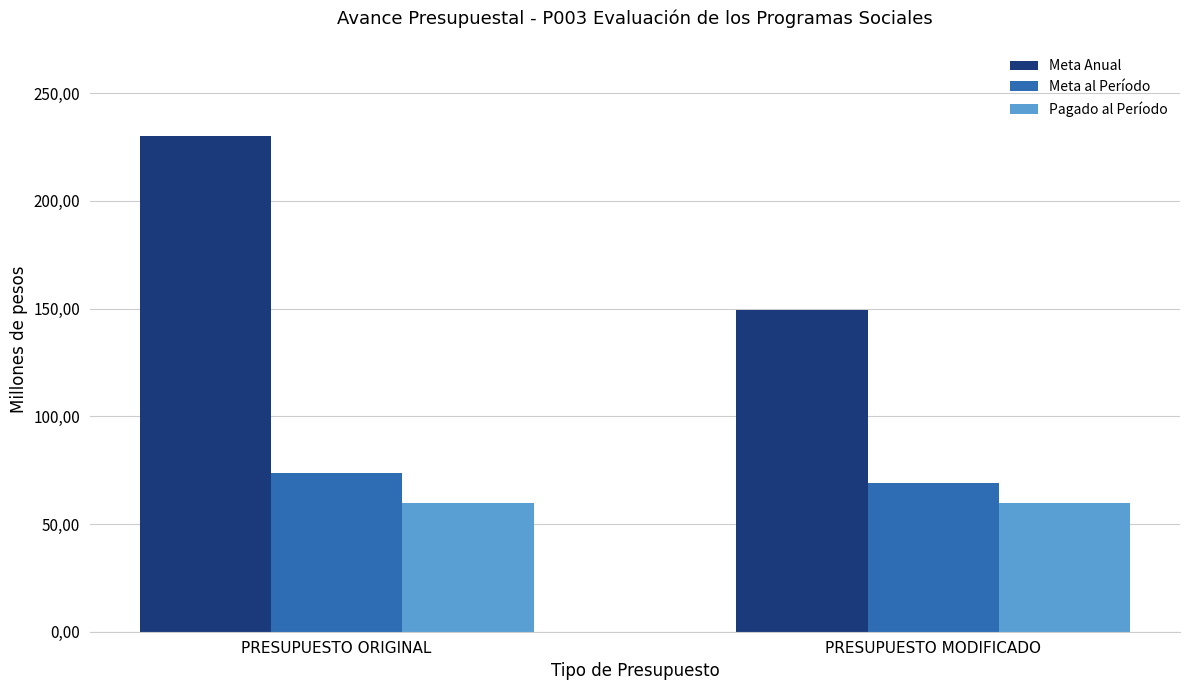

What are all the series names shown in the legend?

Meta Anual, Meta al Período, Pagado al Período